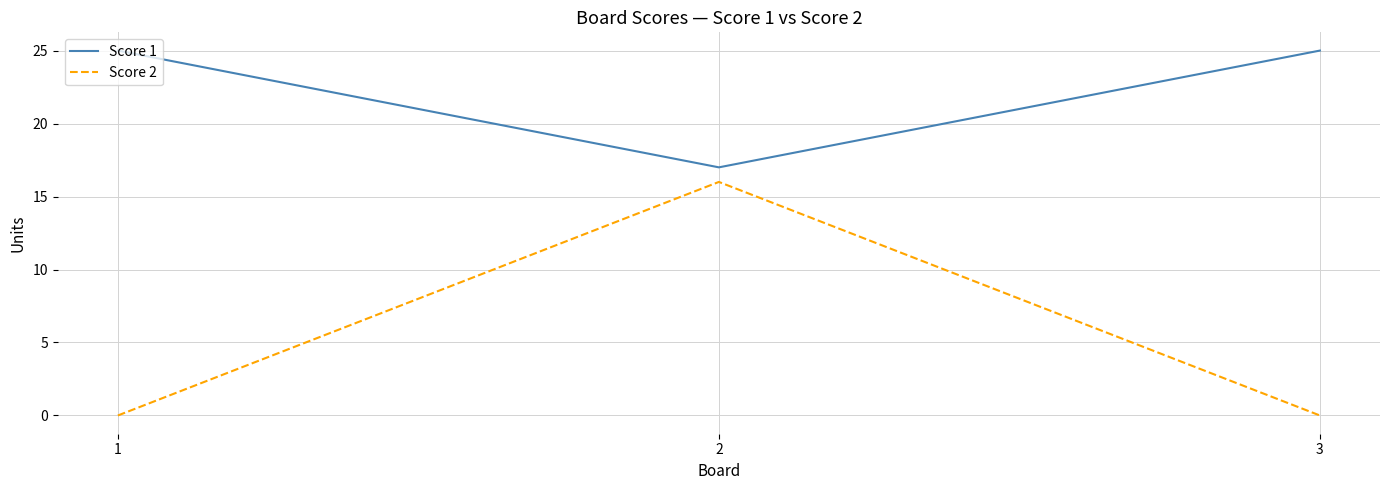

How many distinct data groups are displayed?

2